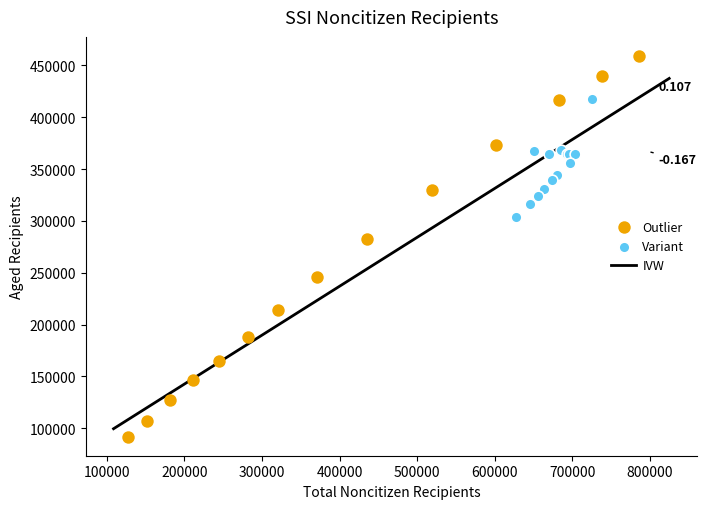

Which series contains the highest Y value?

Outlier